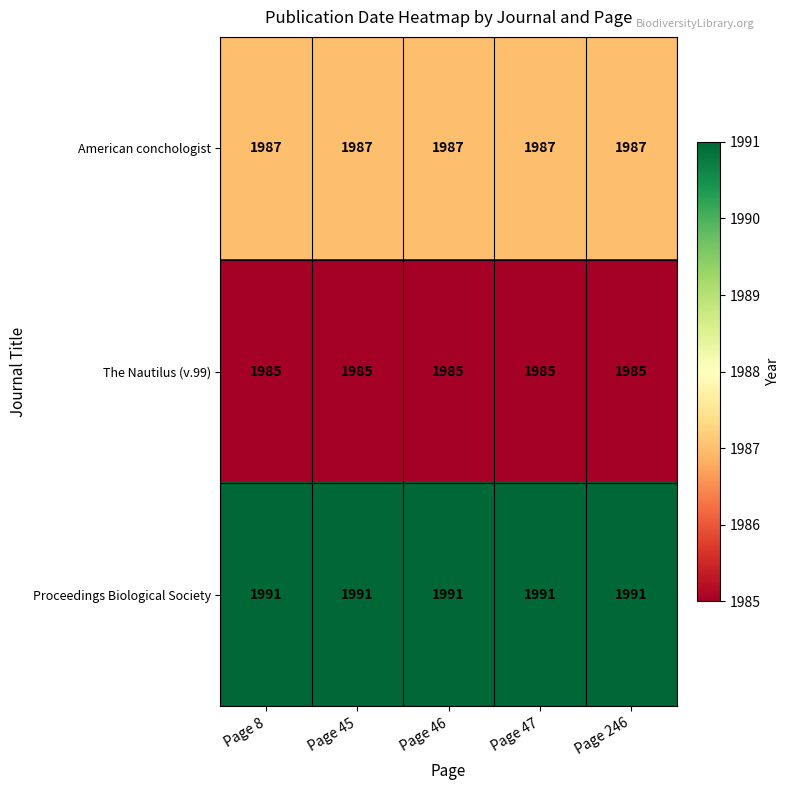

Rank the series at Page 45 from highest to lowest value.

Proceedings Biological Society, American conchologist, The Nautilus (v.99)